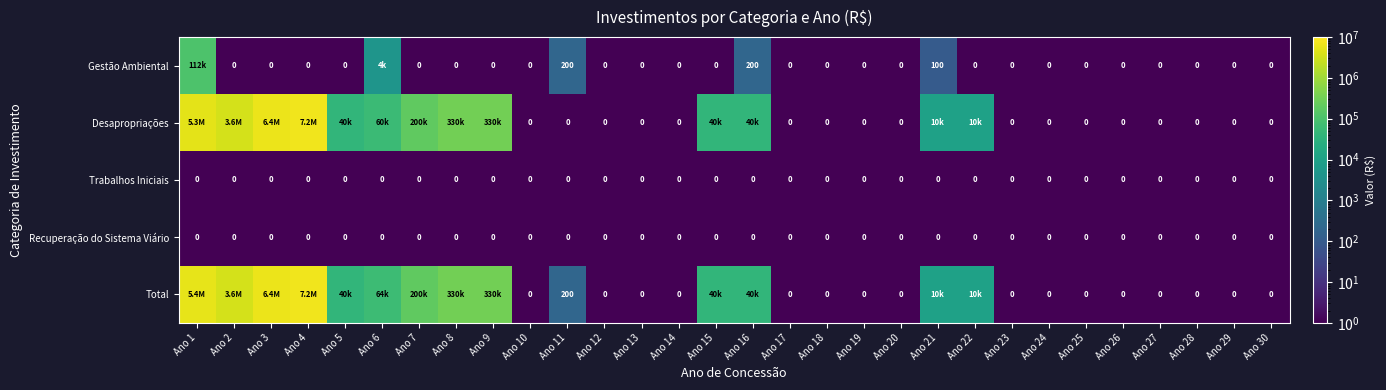

The value of Recuperação do Sistema Viário at Ano 8 is 0. True or false?

True